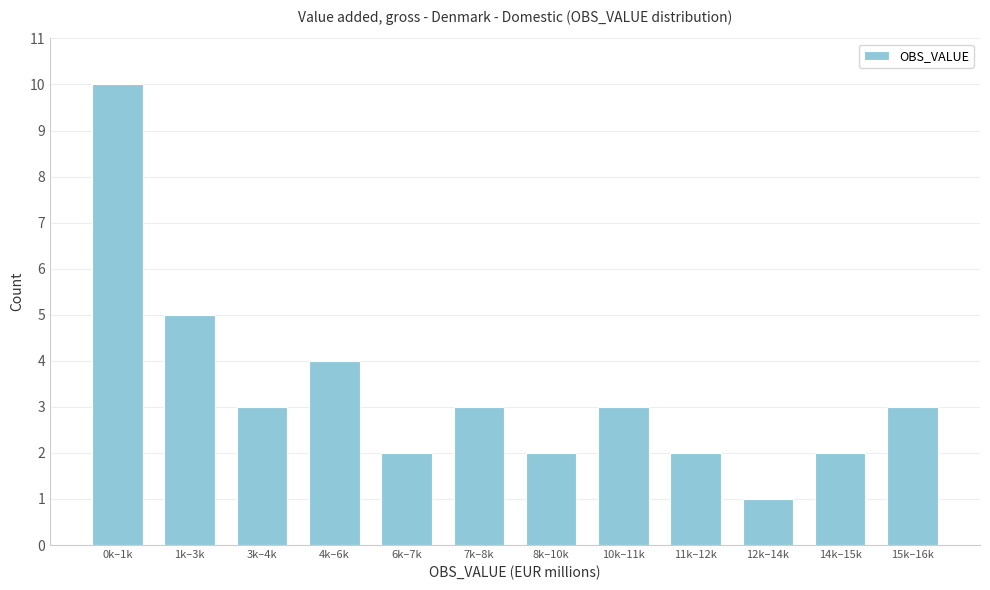

Reading left to right, extract all data points from this chart.

0k–1k=10	1k–3k=5	3k–4k=3	4k–6k=4	6k–7k=2	7k–8k=3	8k–10k=2	10k–11k=3	11k–12k=2	12k–14k=1	14k–15k=2	15k–16k=3